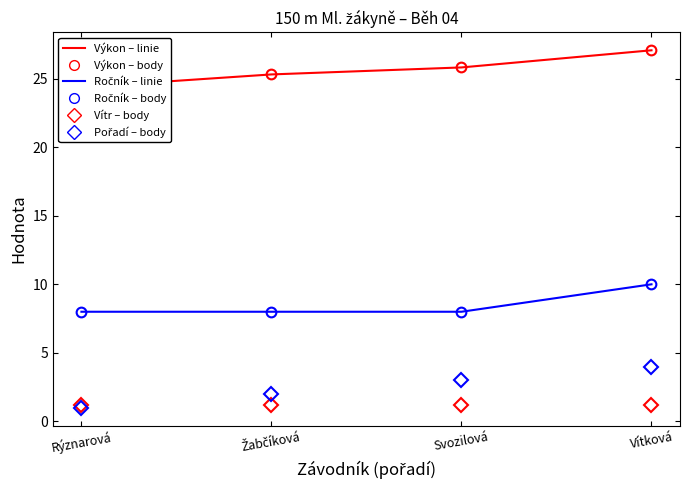

Is this an area chart (filled region under the line)?

No